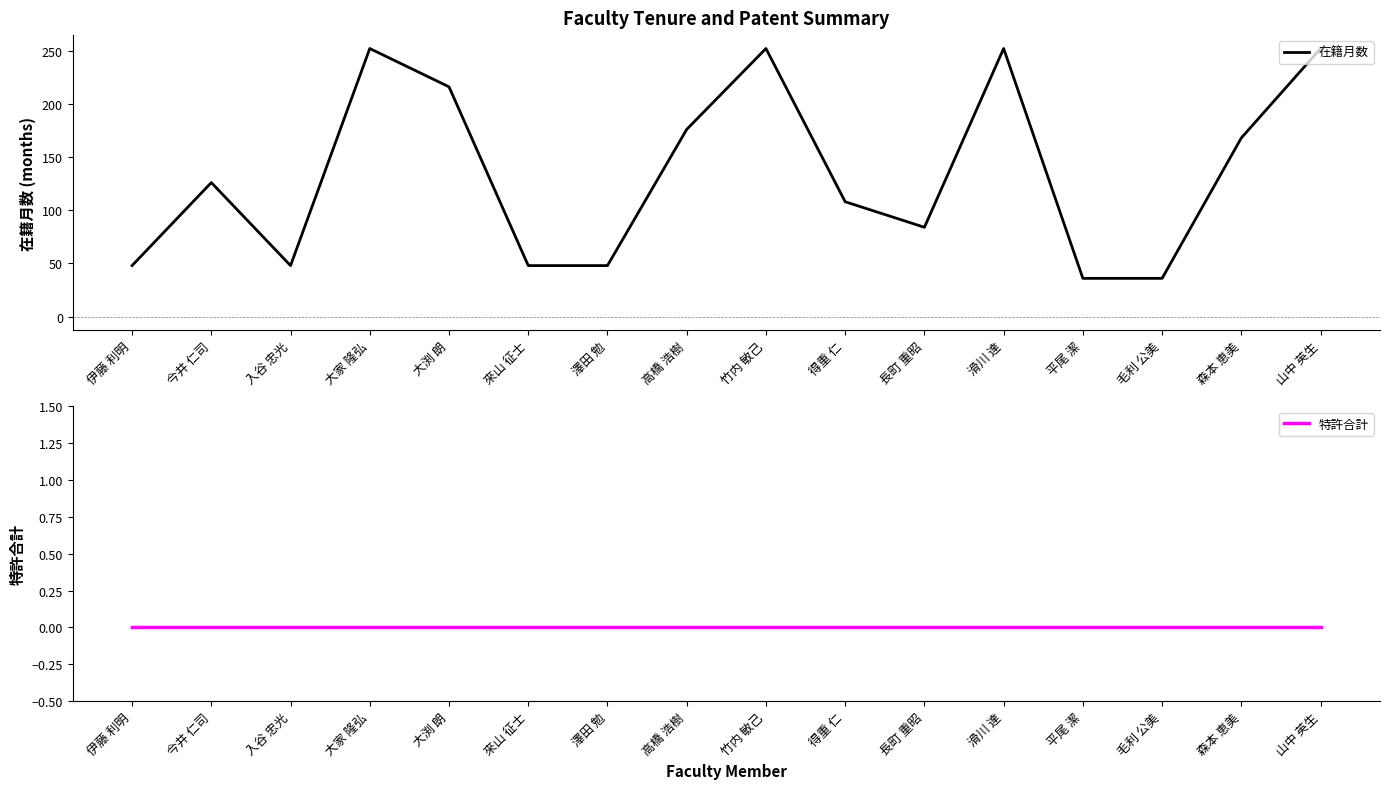

Is the value of 在籍月数 at 澤田 勉 greater than the value of 特許合計 at 大渕 朗?

Yes